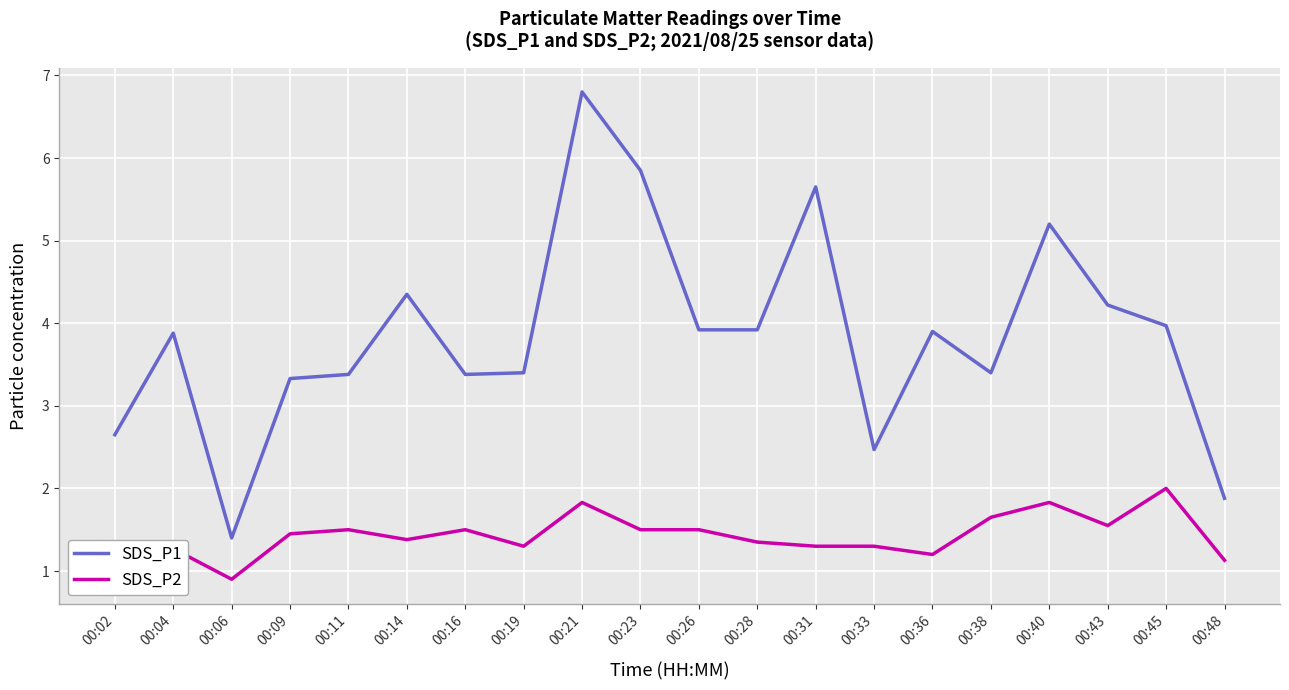

The value of SDS_P2 at 00:21 is 1.8. True or false?

True